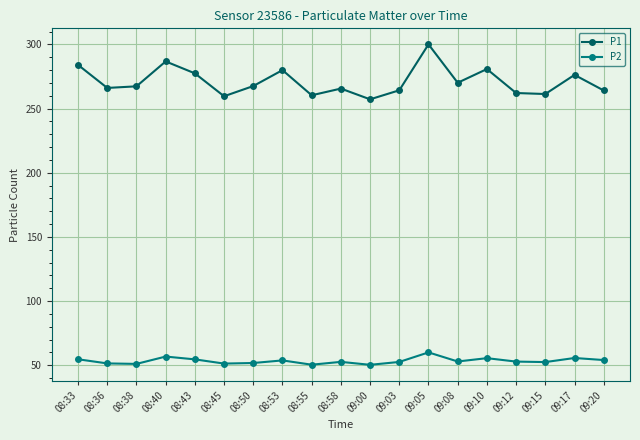

What is the label of the 1st point from the right?

09:20